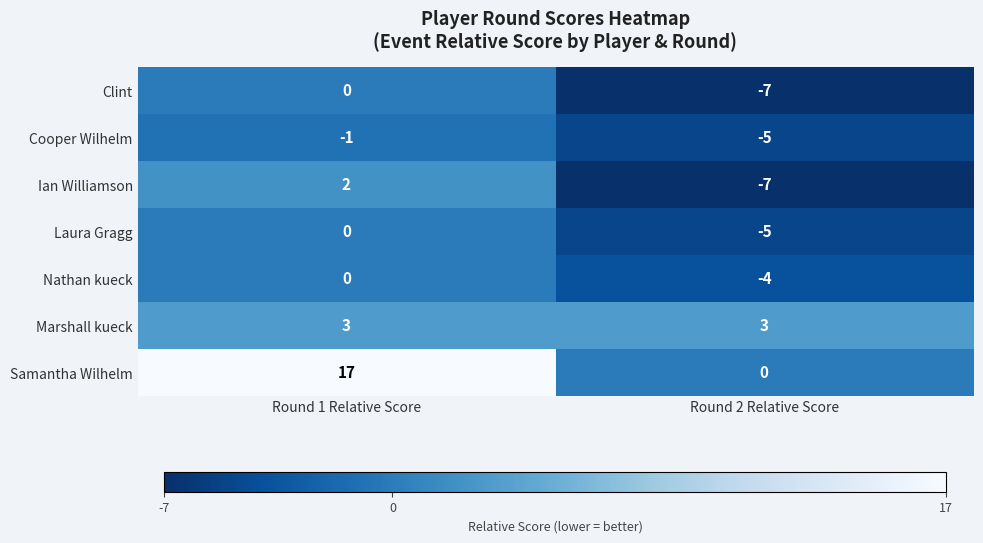

What is the greatest value displayed?

17